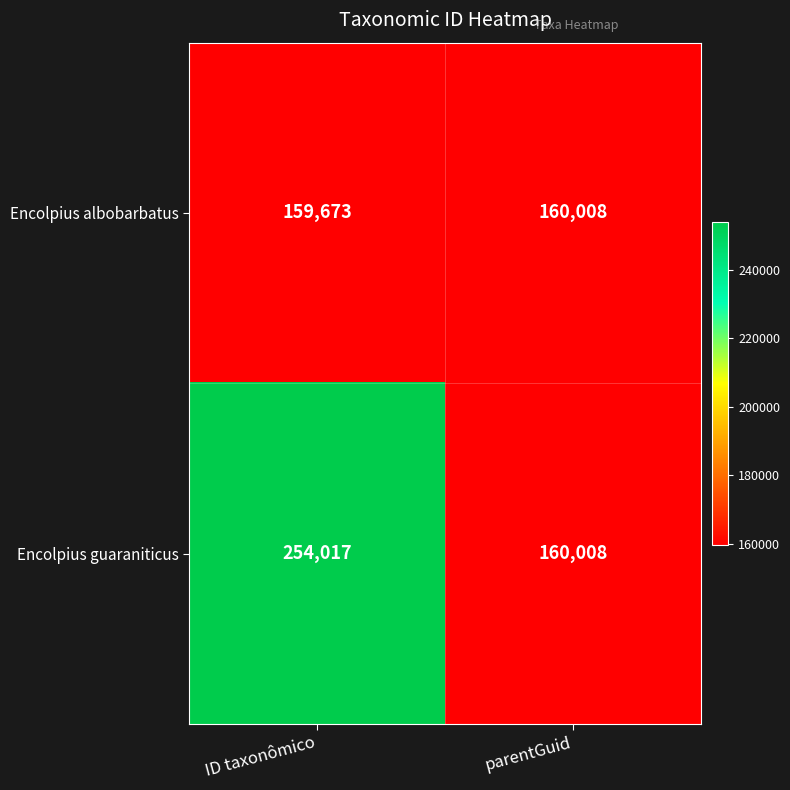

At which label is Encolpius albobarbatus closest to 159840?

ID taxonômico